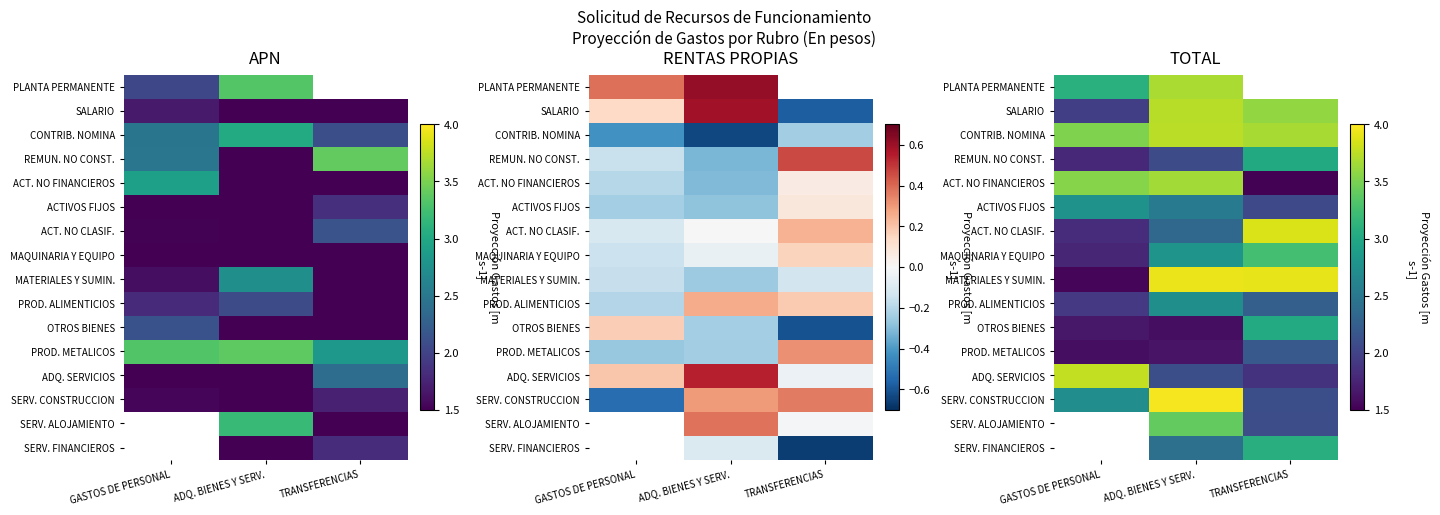

Where is CONTRIB. NOMINA nearest to the value 3?

GASTOS DE PERSONAL